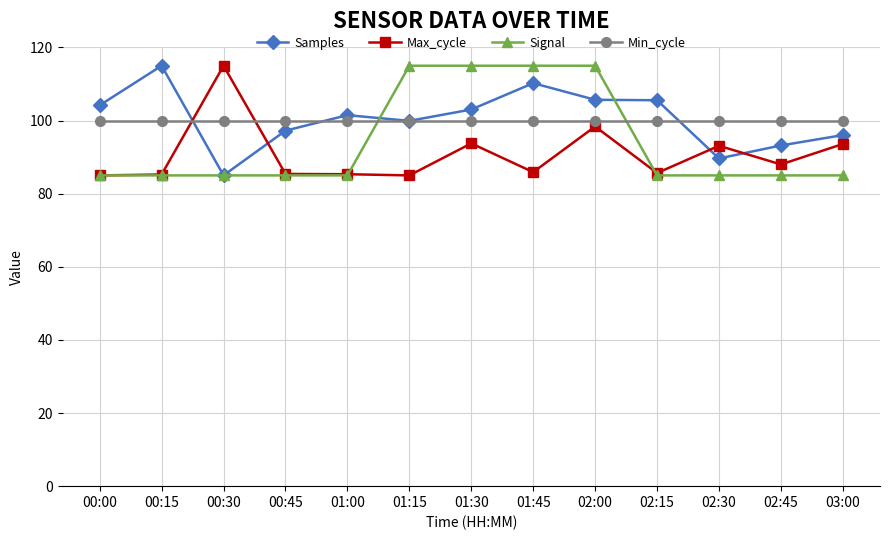

What is the maximum value shown in the chart?

115.0